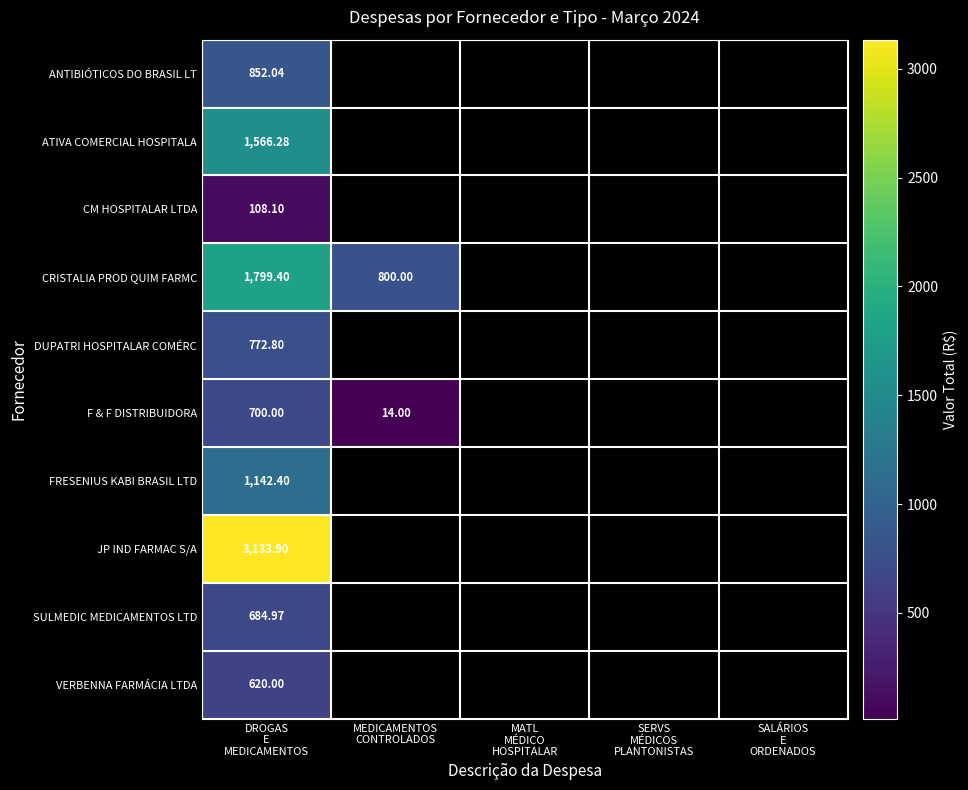

How many categories are shown in the chart?

5